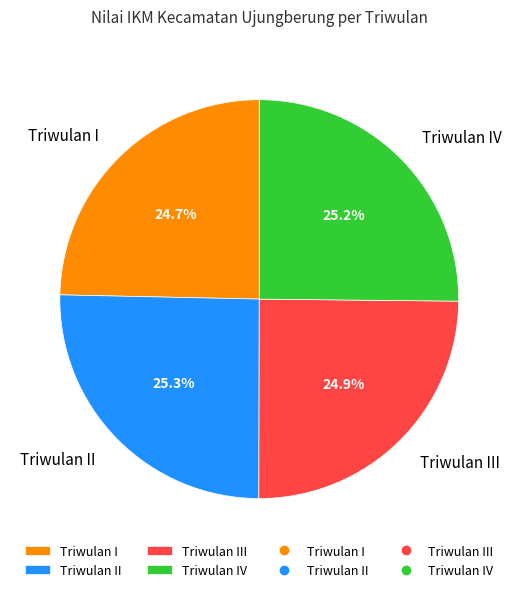

Between Triwulan IV and Triwulan I, which is larger?

Triwulan IV